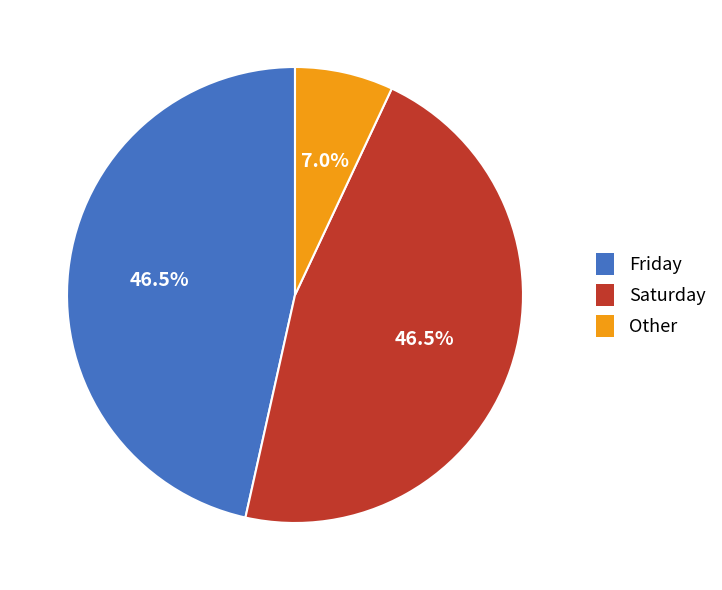

How much of the chart is everything except Other?

93.0%